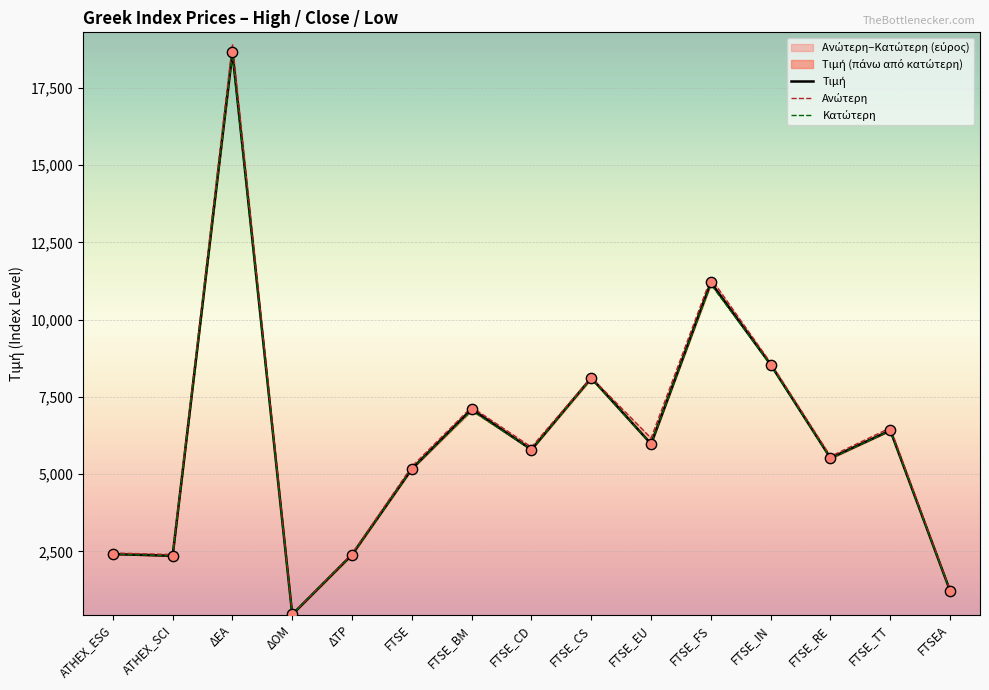

Is the value of Κατώτερη at FTSE_CD greater than the value of Ανώτερη at ΔΟΜ?

Yes